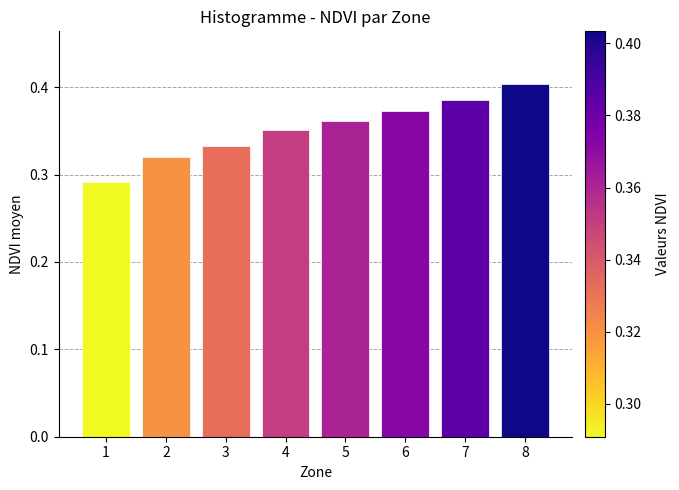

Which category has the highest value across all series?

8